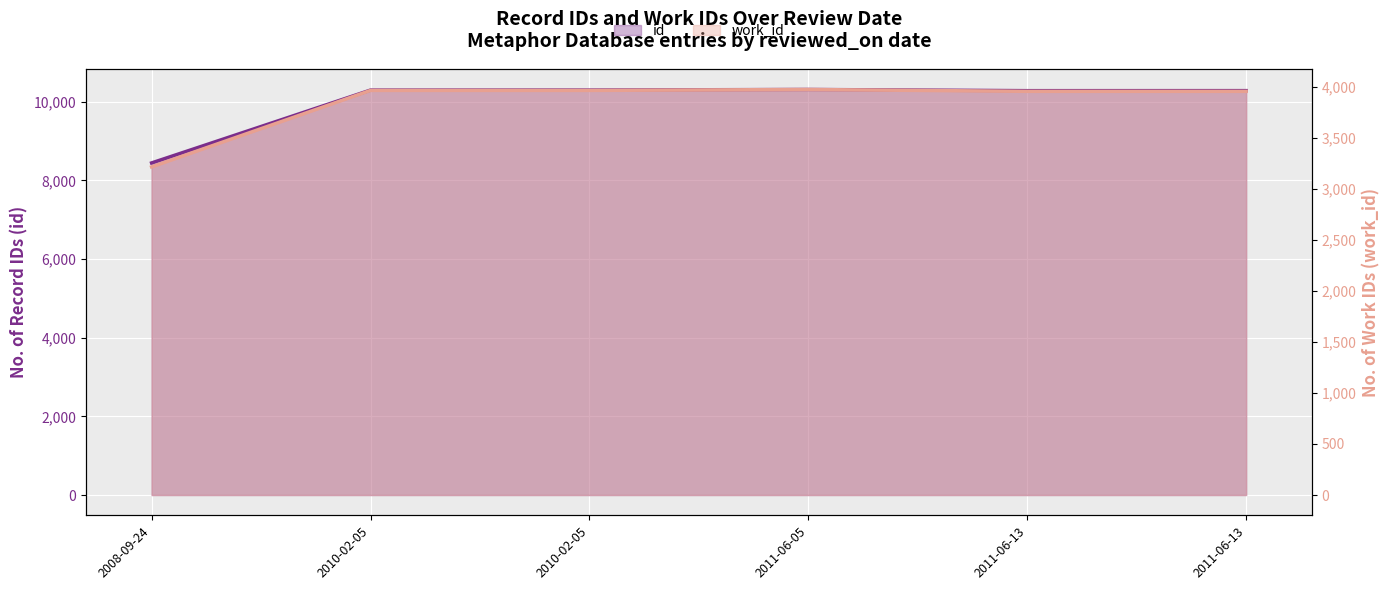

Which label corresponds to the smallest value in the chart?

2008-09-24